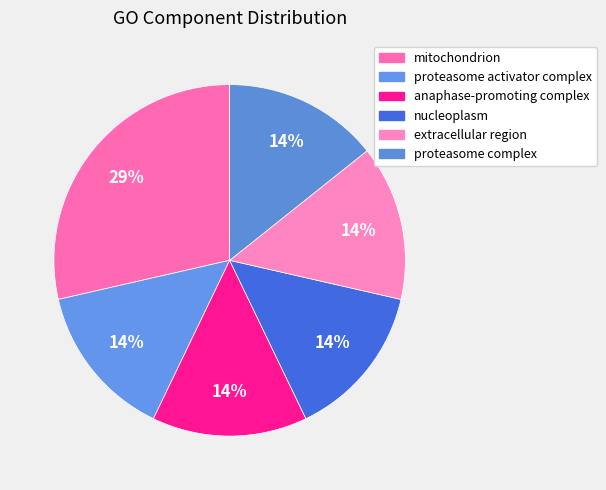

Is the sum of extracellular region and proteasome activator complex greater than half?

No